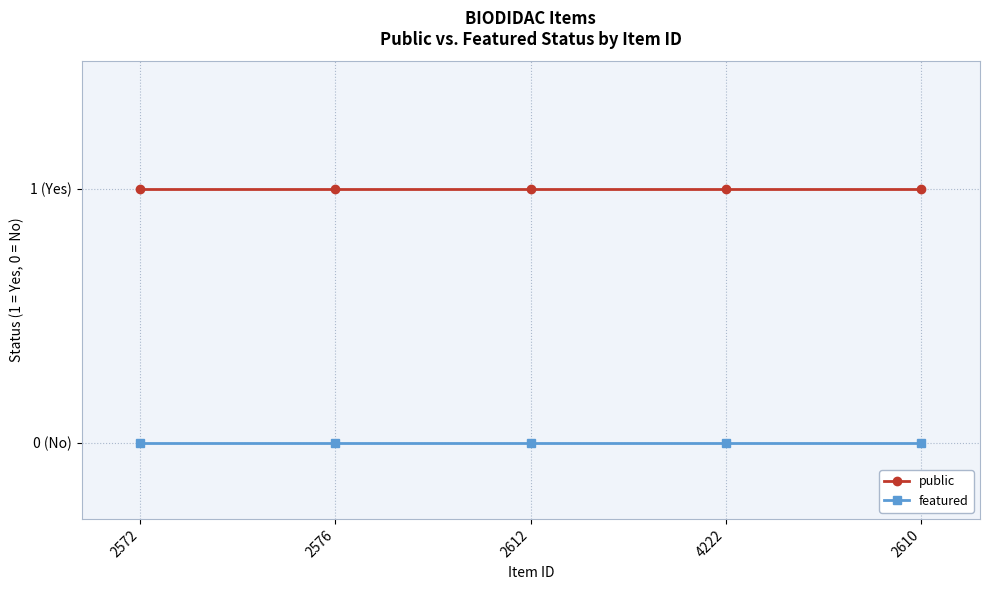

What is the value of the public point at the 3rd from the left?

1